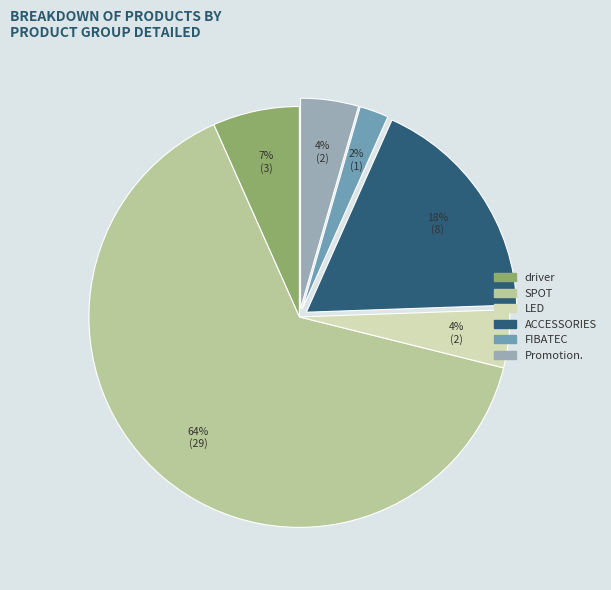

Between driver and LED, which is larger?

driver